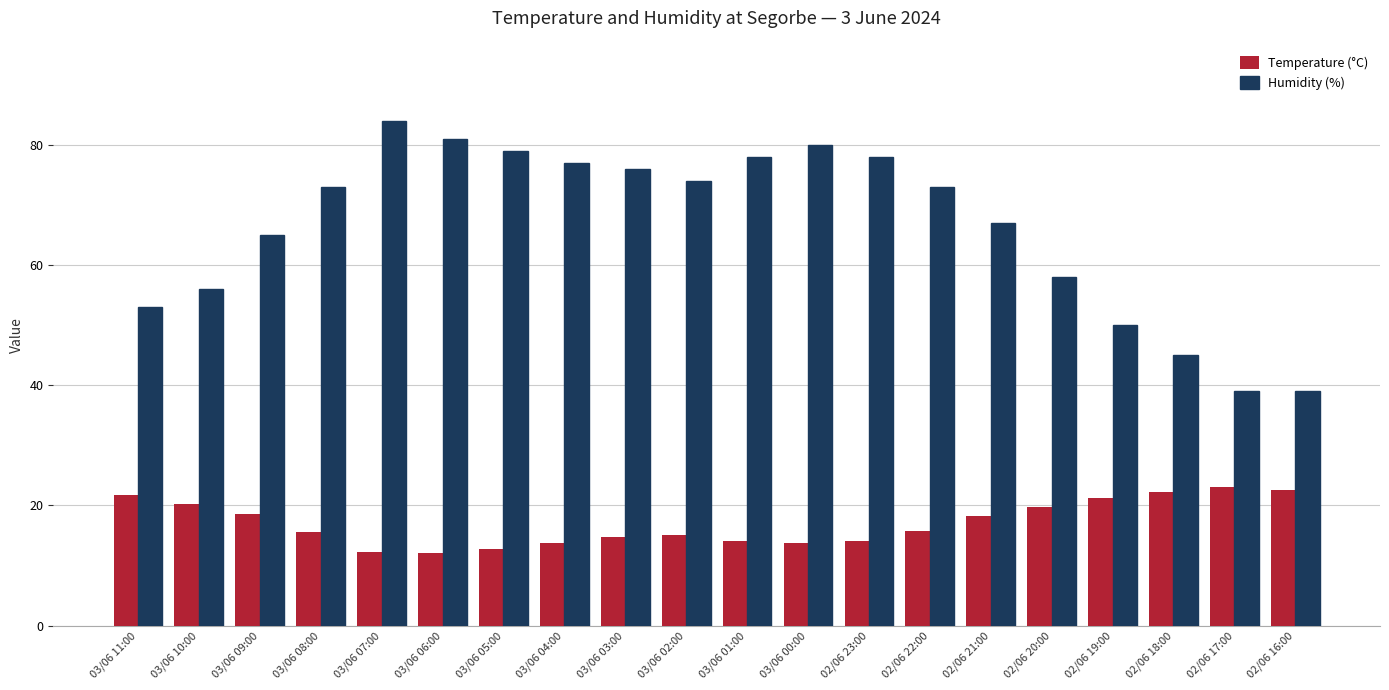

How many bars are there in total?

40